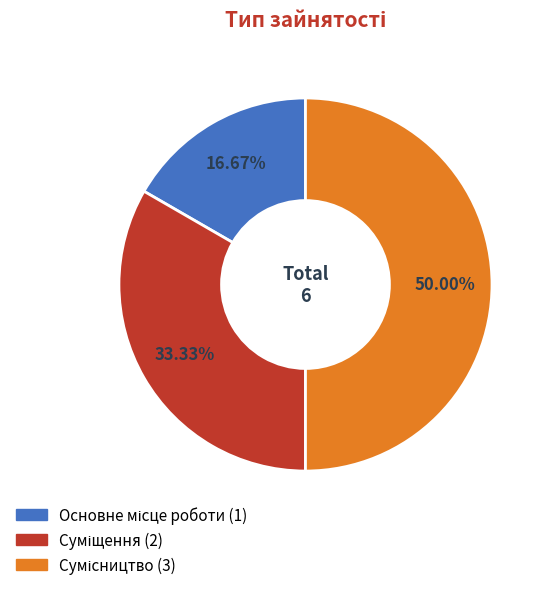

What percentage is the Сумісництво slice, to the nearest percent?

50%